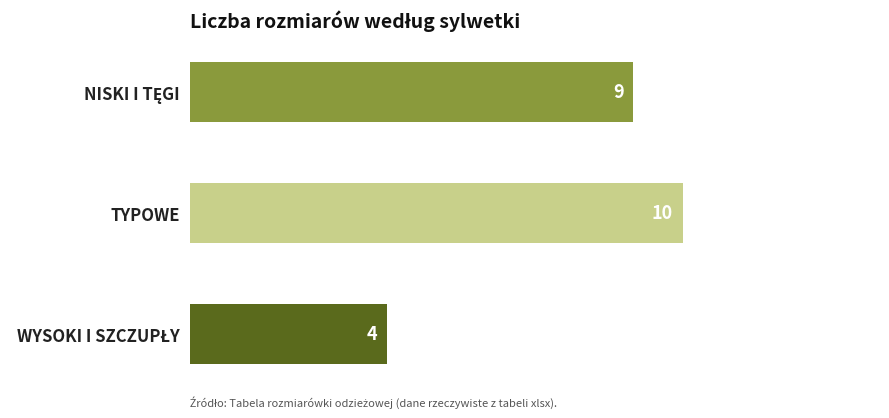

What is the difference between the second highest and minimum values?

5